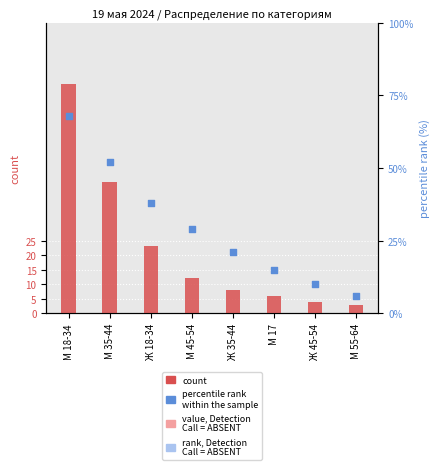

At how many categories does at least one series exceed 58?

1